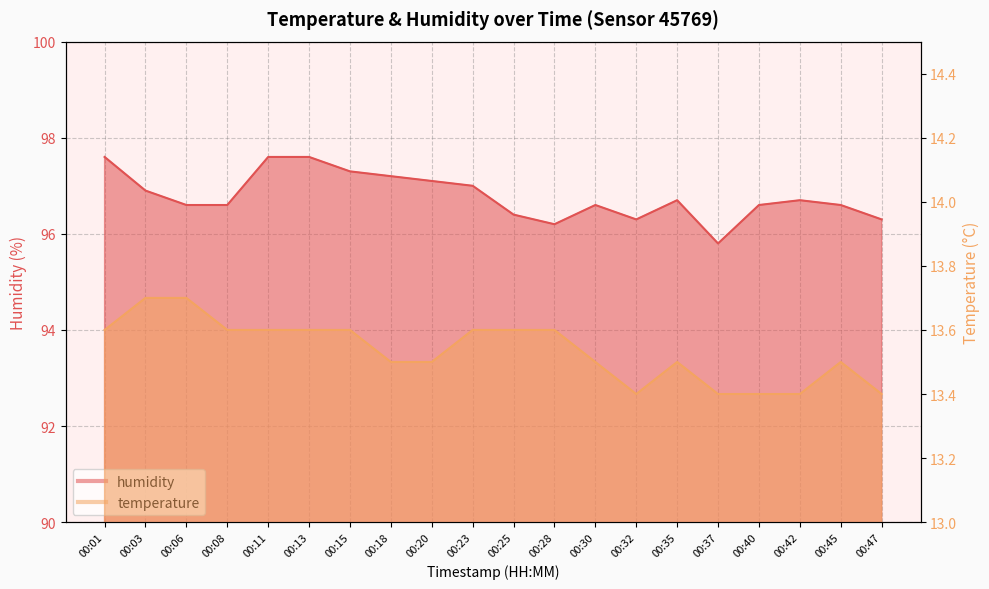

What is the average value of the temperature series?

13.5